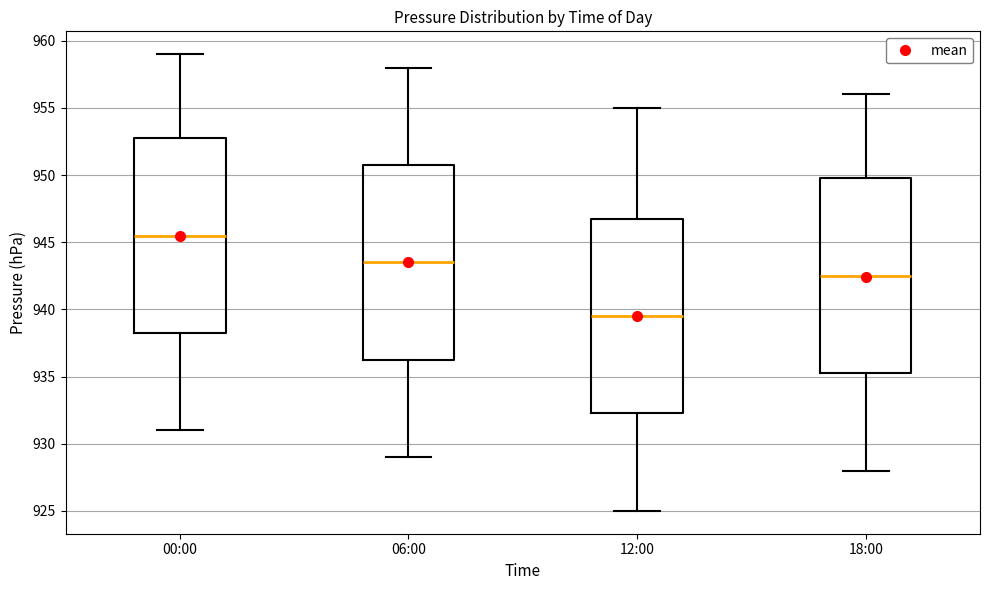

Which box has the highest median line?

00:00